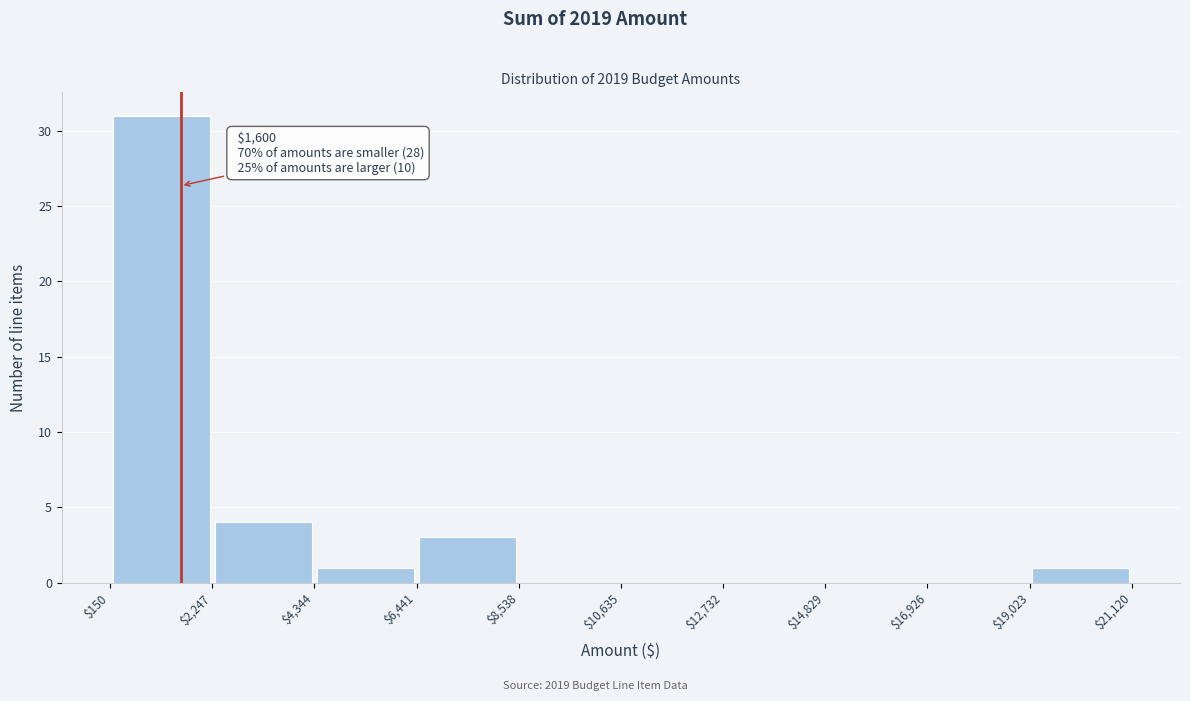

Which range on the x-axis has the tallest bar?

$150 to $2,247